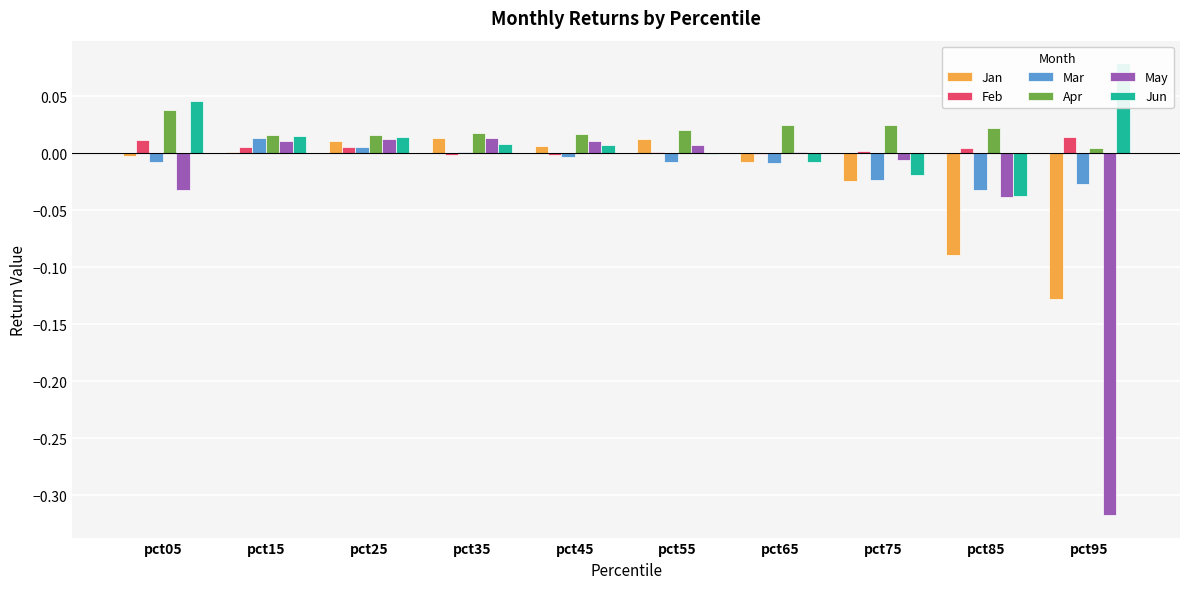

Reading right to left, what are all the values shown in this chart?

Jan: -0.1	-0.1	-0.0	-0.0	0.0	0.0	0.0	0.0	0.0	-0.0
Feb: 0.0	0.0	0.0	-0.0	0.0	-0.0	-0.0	0.0	0.0	0.0
Mar: -0.0	-0.0	-0.0	-0.0	-0.0	-0.0	0.0	0.0	0.0	-0.0
Apr: 0.0	0.0	0.0	0.0	0.0	0.0	0.0	0.0	0.0	0.0
May: -0.3	-0.0	-0.0	0.0	0.0	0.0	0.0	0.0	0.0	-0.0
Jun: 0.1	-0.0	-0.0	-0.0	-0.0	0.0	0.0	0.0	0.0	0.0